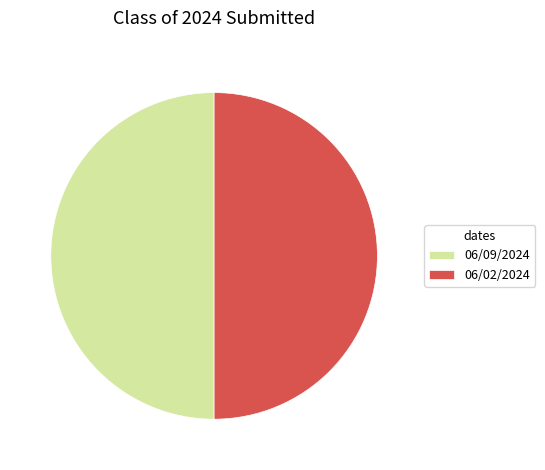

Is it true that 06/09/2024 is 50% of the pie?

True